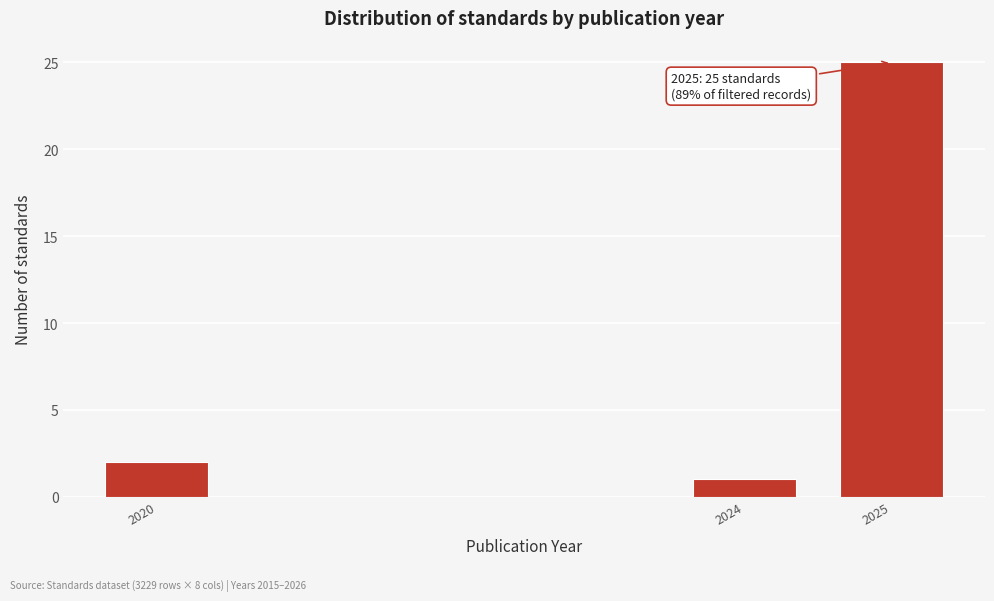

Reading left to right, list all the values displayed in this chart.

2	1	25